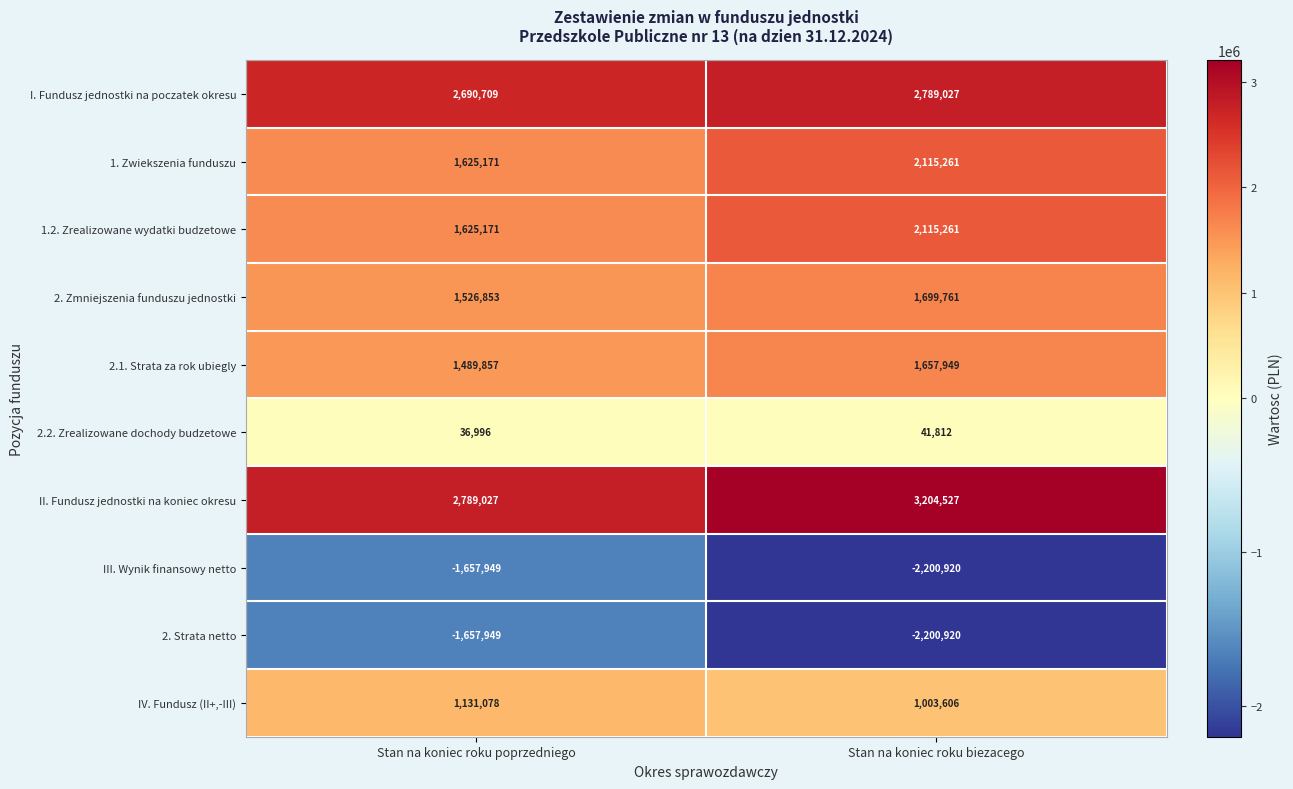

Reading left to right, what are all the values shown in this chart?

I. Fundusz jednostki na poczatek okresu: 2690709	2789027
1. Zwiekszenia funduszu: 1625171	2115261
1.2. Zrealizowane wydatki budzetowe: 1625171	2115261
2. Zmniejszenia funduszu jednostki: 1526853	1699761
2.1. Strata za rok ubiegly: 1489857	1657949
2.2. Zrealizowane dochody budzetowe: 36996	41812
II. Fundusz jednostki na koniec okresu: 2789027	3204527
III. Wynik finansowy netto: -1657949	-2200920
2. Strata netto: -1657949	-2200920
IV. Fundusz (II+,-III): 1131078	1003606